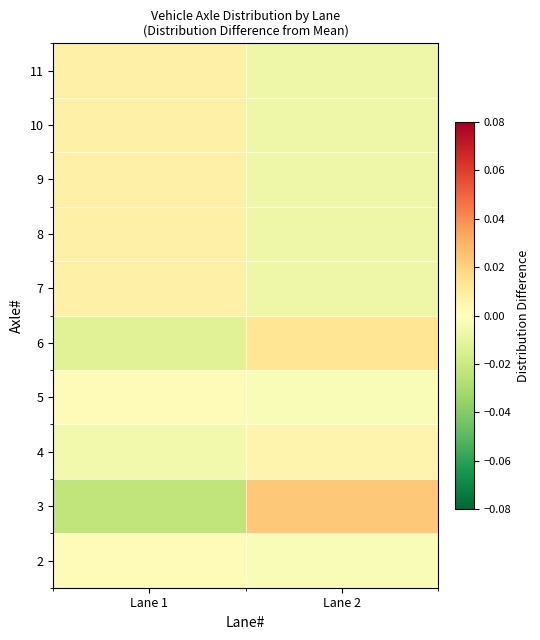

At Lane 2, list the series in order from smallest to largest.

7, 8, 9, 10, 11, 2, 5, 4, 6, 3